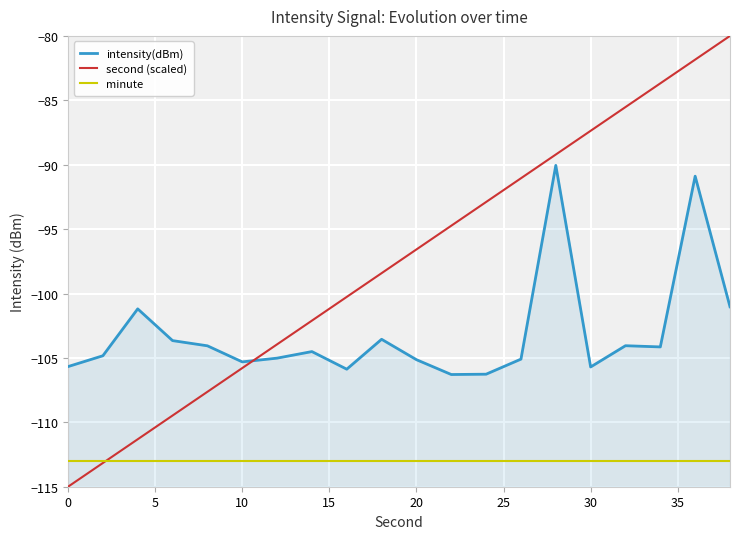

What is the sum of all minute values?

-2260.0